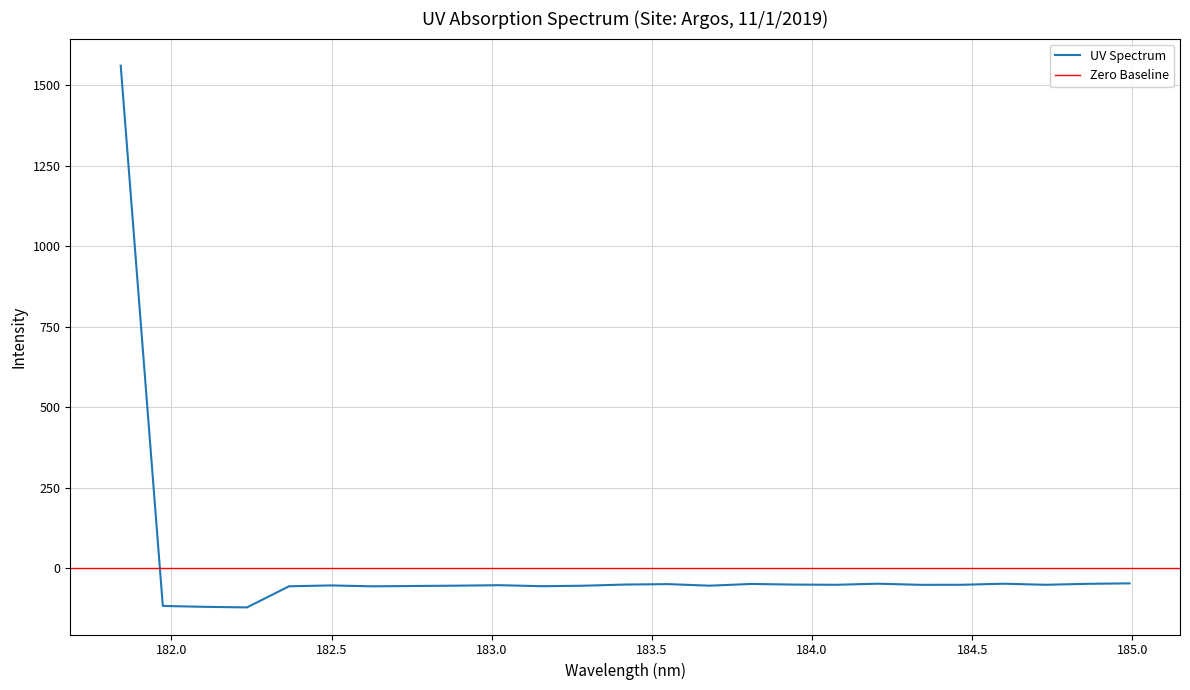

Reading right to left, list all the values displayed in this chart.

184.9911297472=-46.9	184.8600909338=-48.3	184.7290361848=-51.3	184.5979655002=-48.0	184.46687888=-51.3	184.3357763242=-51.4	184.2046578328=-48.0	184.0735234058=-51.4	183.9423730432=-50.7	183.811206745=-48.7	183.6800245112=-54.1	183.5488263418=-49.3	183.4176122368=-50.6	183.2863821962=-54.3	183.15513622=-55.7	183.0238743082=-52.6	182.8925964608=-54.1	182.7613026778=-55.0	182.6299929592=-56.1	182.498667305=-53.3	182.3673257152=-56.0	182.2359681898=-121.6	182.1045947288=-119.8	181.9732053322=-117.1	181.8418=1561.3